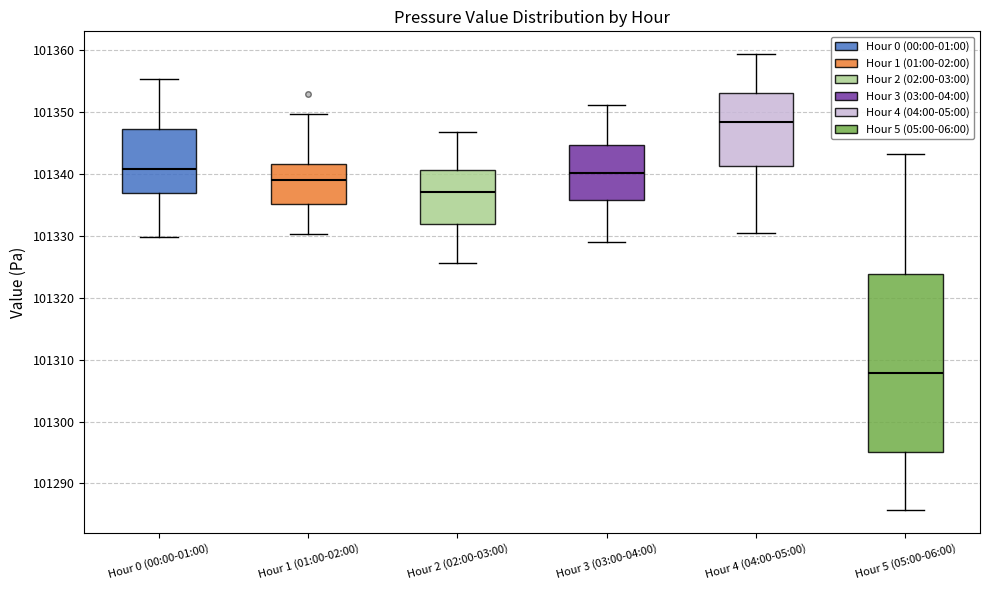

Where is the lower edge of the box for Hour 1 (01:00-02:00) on the y-axis? The values are not printed on the chart, so give them approximately, as read against the axis.

101335